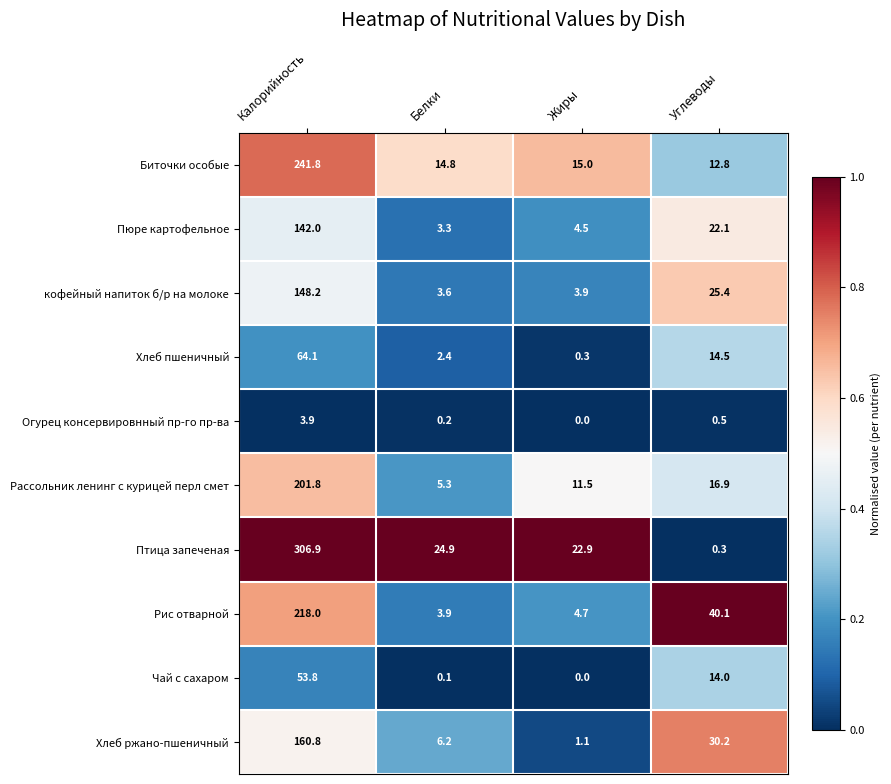

Which series has the widest spread of values?

Птица запеченая